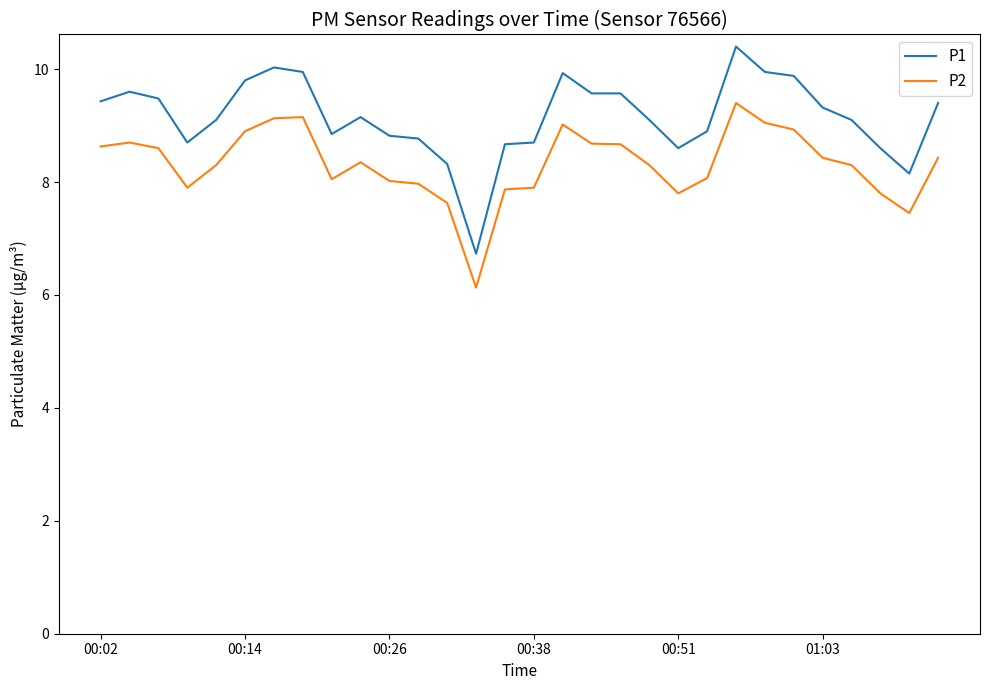

What is the difference between the maximum and minimum values in the P1 series?

3.7